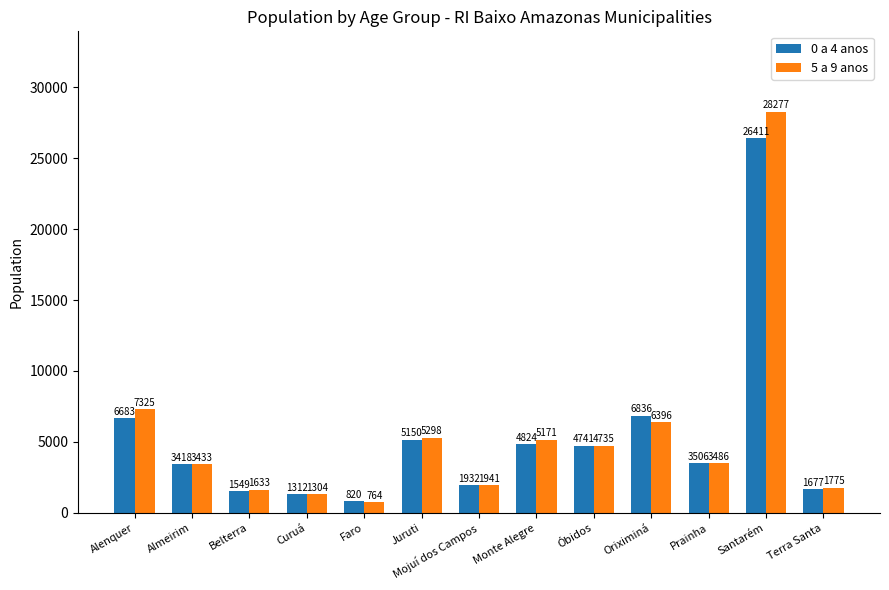

At which label does 5 a 9 anos first exceed 3486?

Alenquer